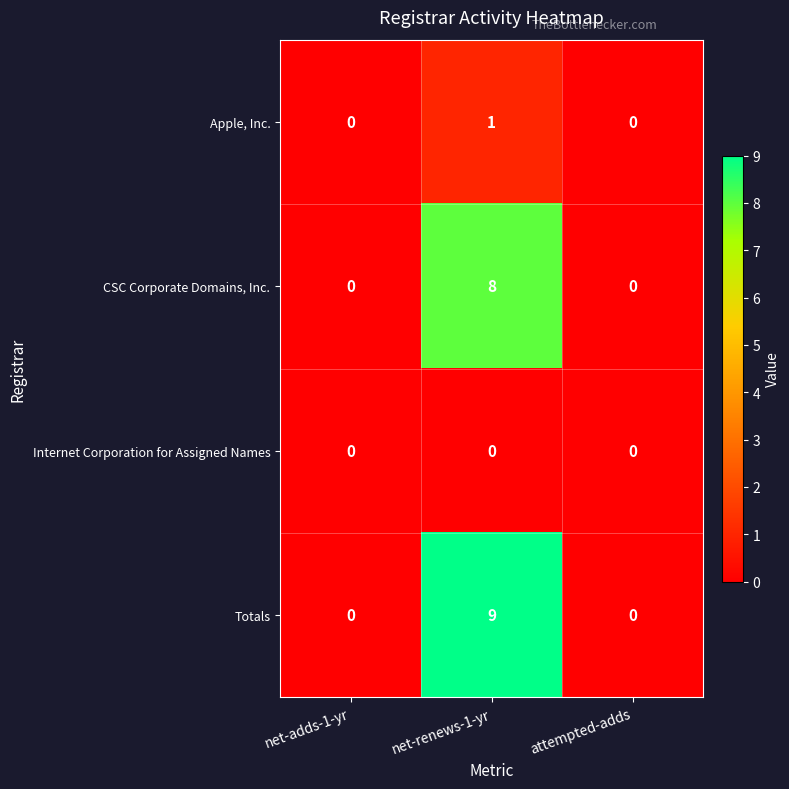

Which series has the widest spread of values?

Totals